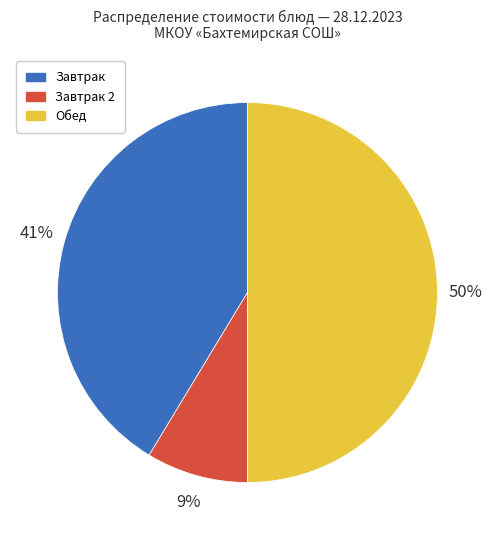

What is the largest slice in the pie chart?

Обед